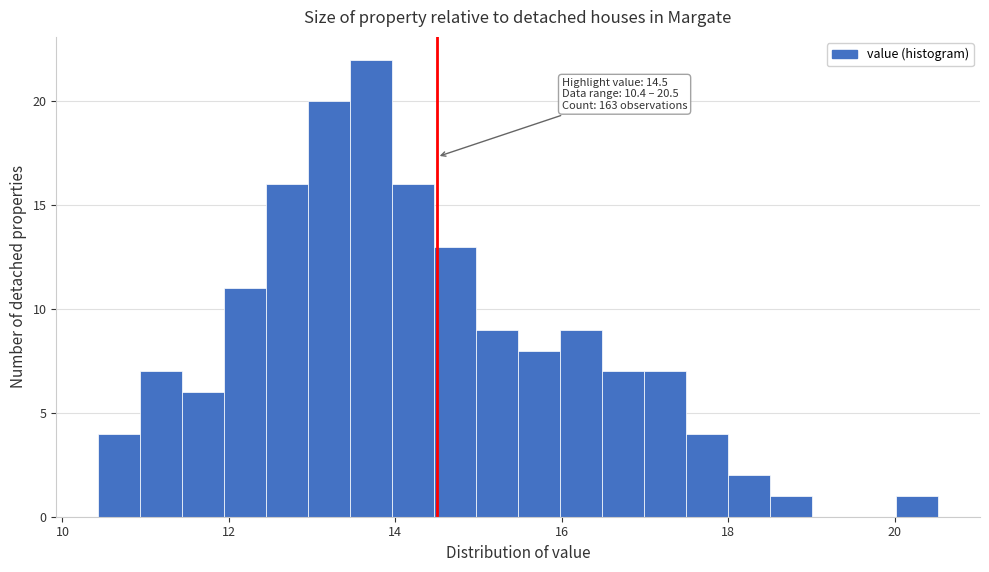

Read against the x-axis, roughly where is the centre of the tallest bar?

13.8